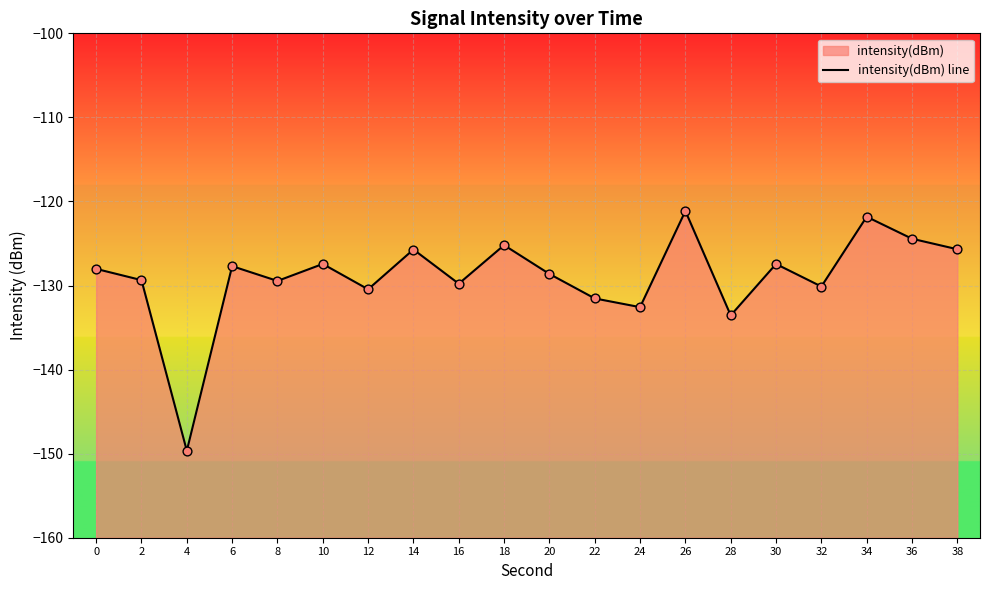

What is the change in value from 14 to 26?

+4.6